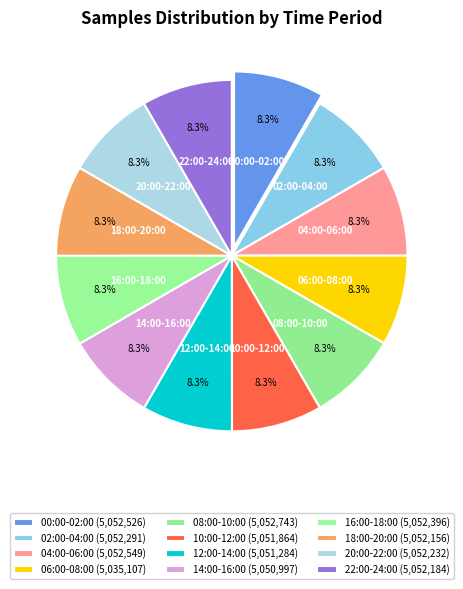

How many segments does this pie chart have?

12